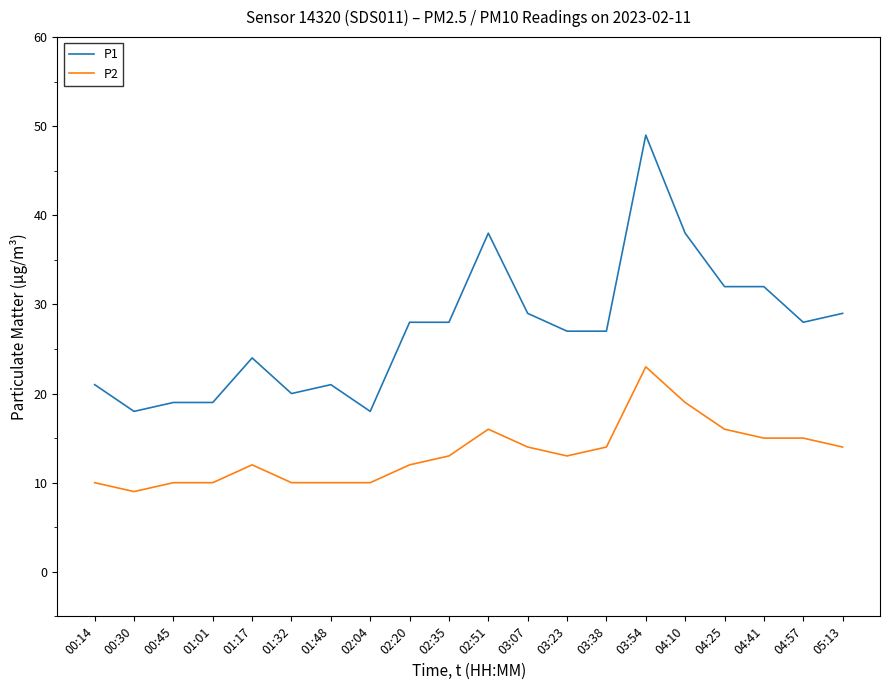

True or false: P1 has more than 2 interior local peaks.

True